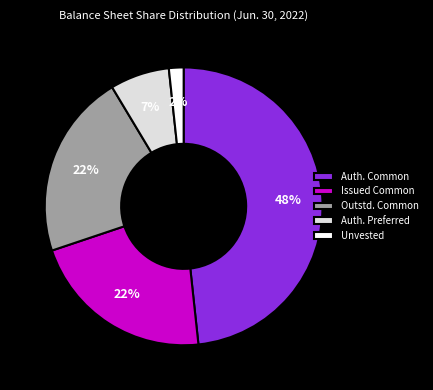

True or false: Auth. Preferred accounts for 19% of the total.

False